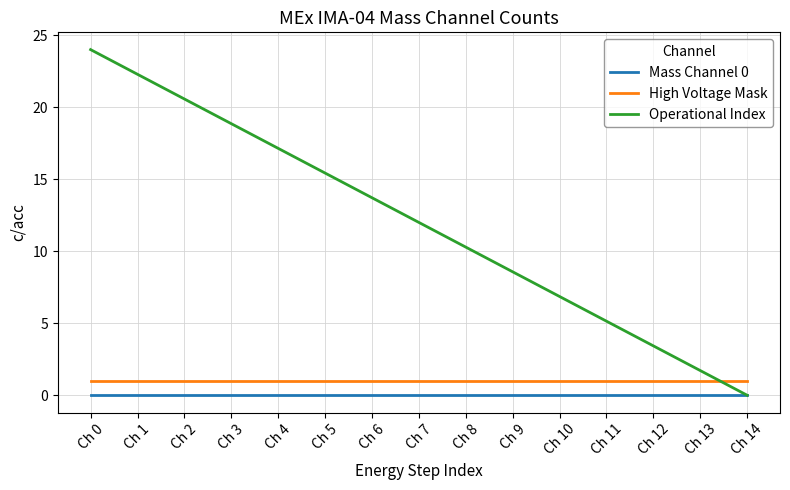

What is the sum of the Operational Index values at Ch 10 and Ch 5?

22.3